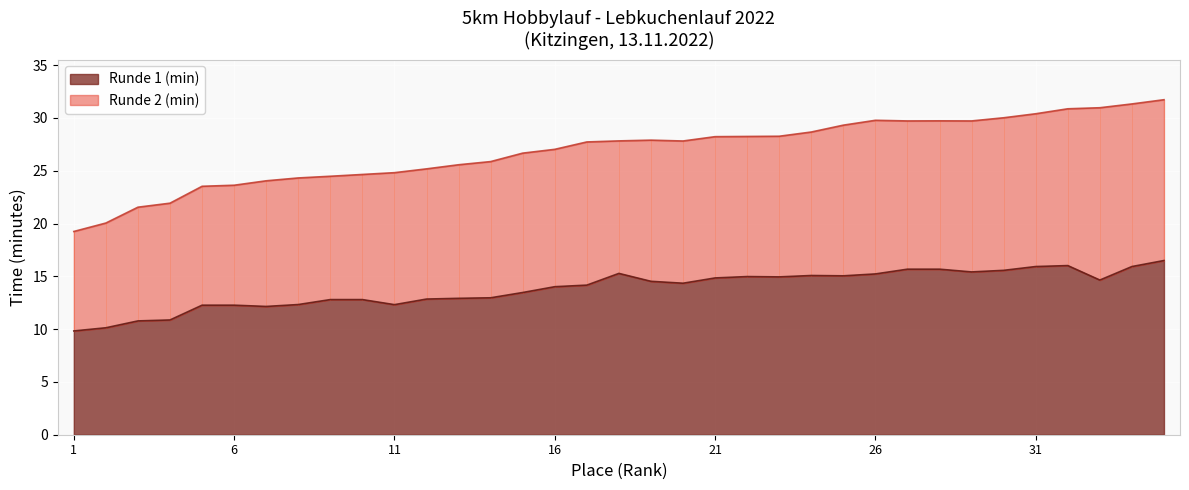

At how many categories does at least one series exceed 18?

35